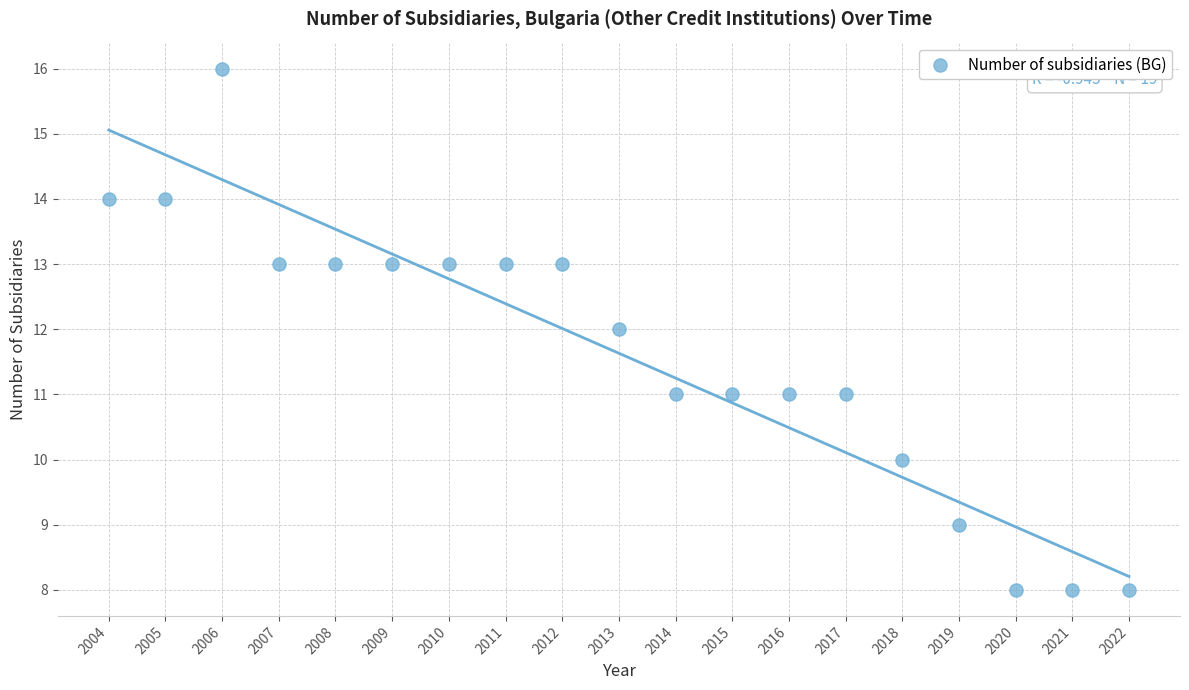

What is the range of Y values (max minus min)?

8